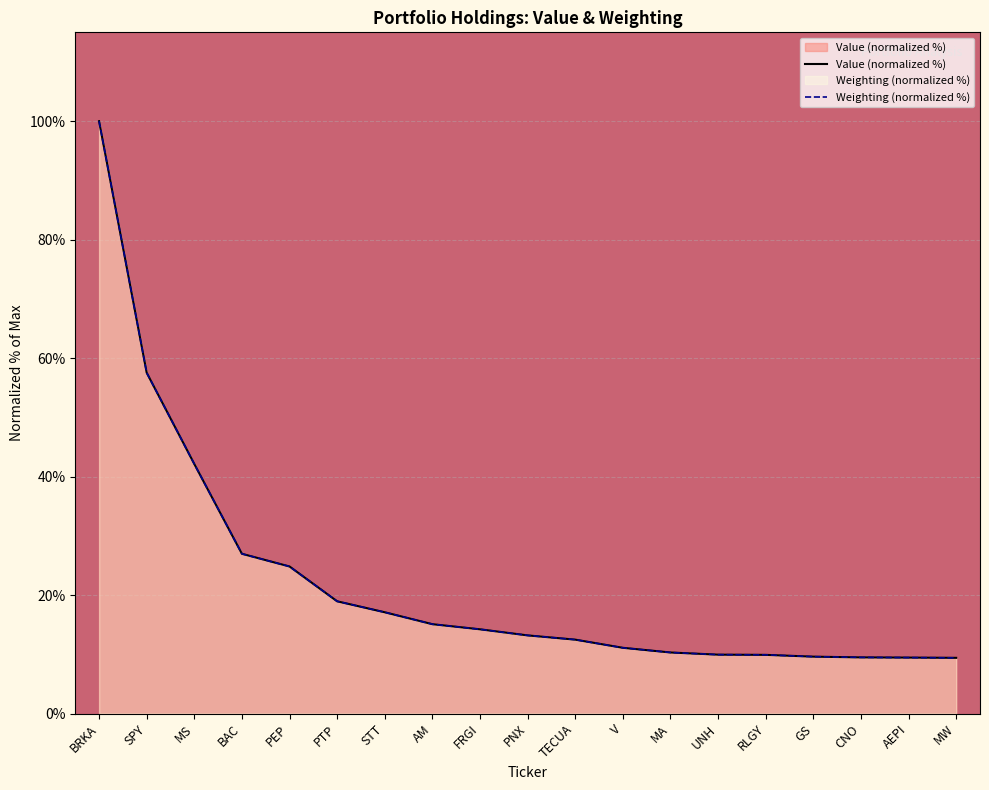

Rank the series by their average value, from lowest to highest.

Weighting, Value